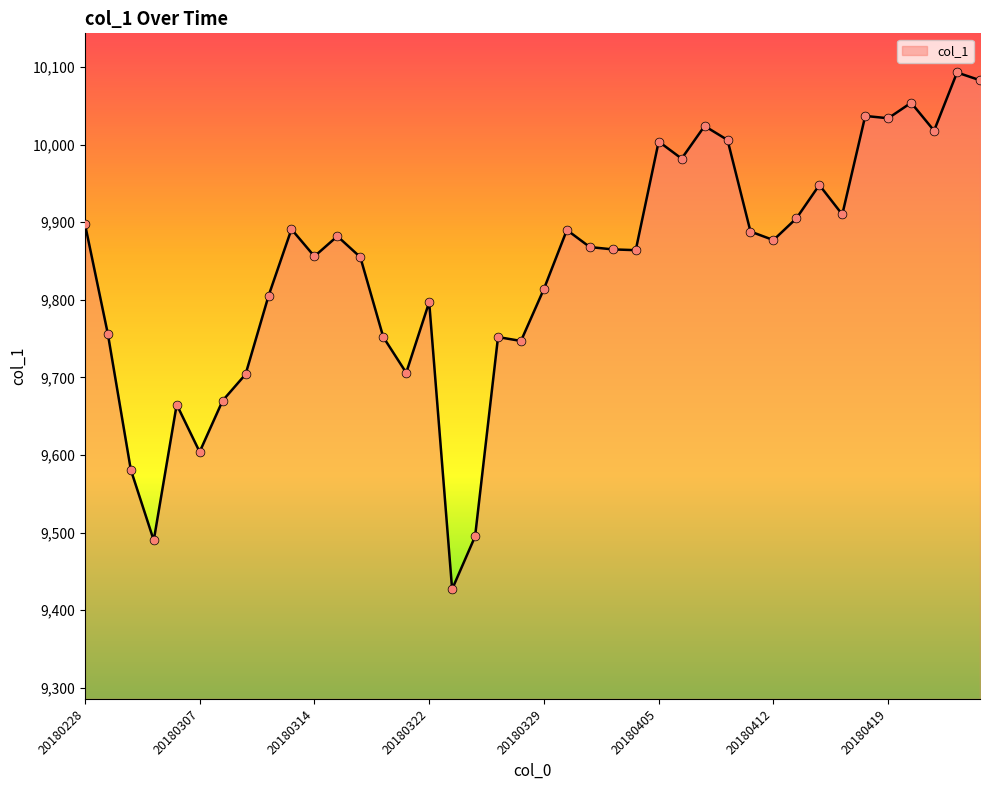

What is the smallest value displayed?

9427